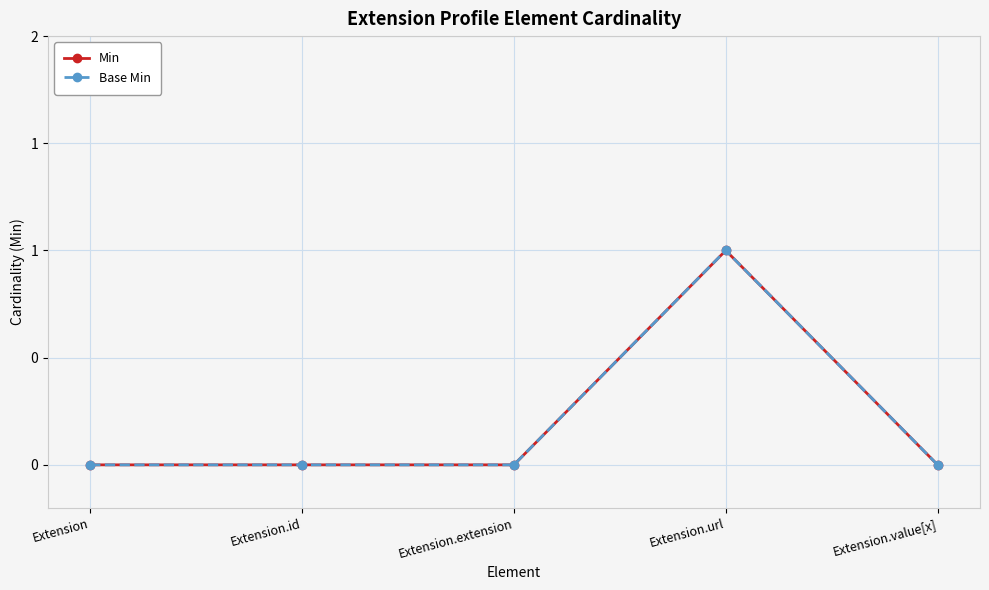

The Min series shows 1 at Extension.extension. True or false?

False